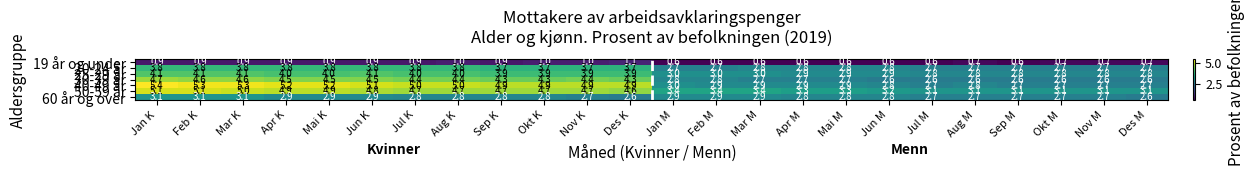

What is the sum of all 50-59 år values?

96.5